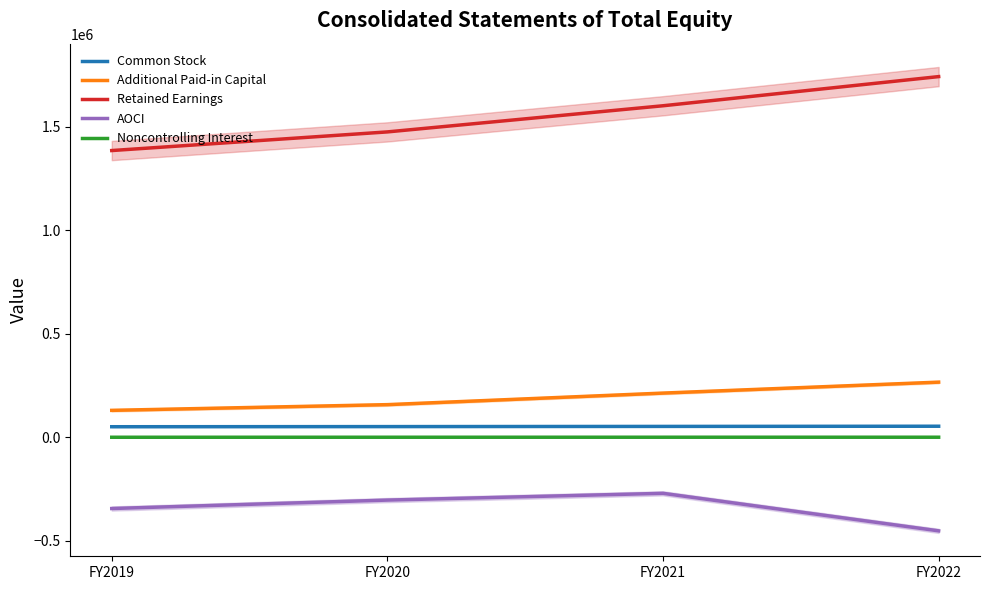

The Noncontrolling Interest series shows 1047 at FY2022. True or false?

False